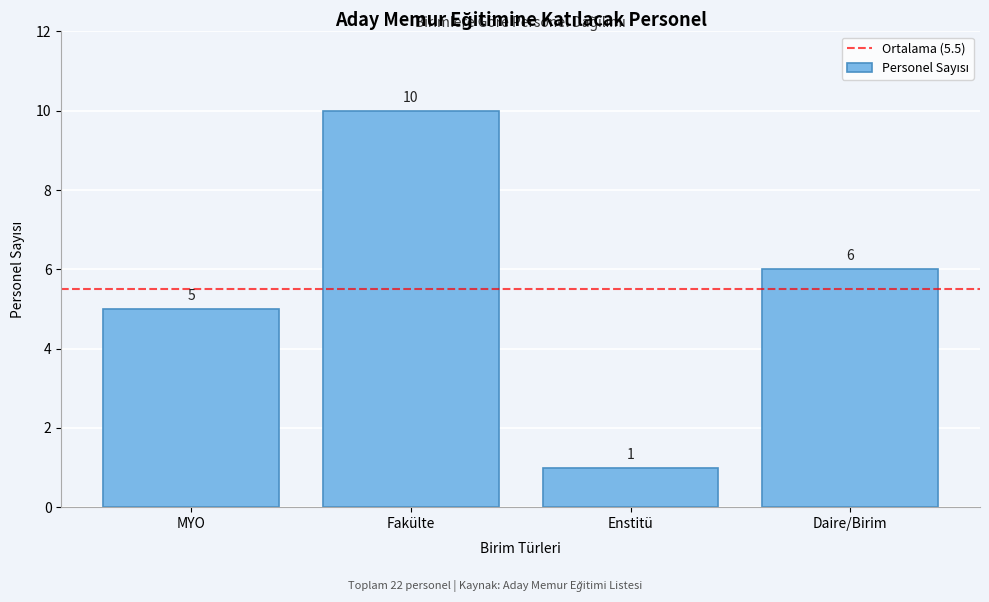

Reading left to right, list all the values displayed in this chart.

MYO=5	Fakülte=10	Enstitü=1	Daire/Birim=6